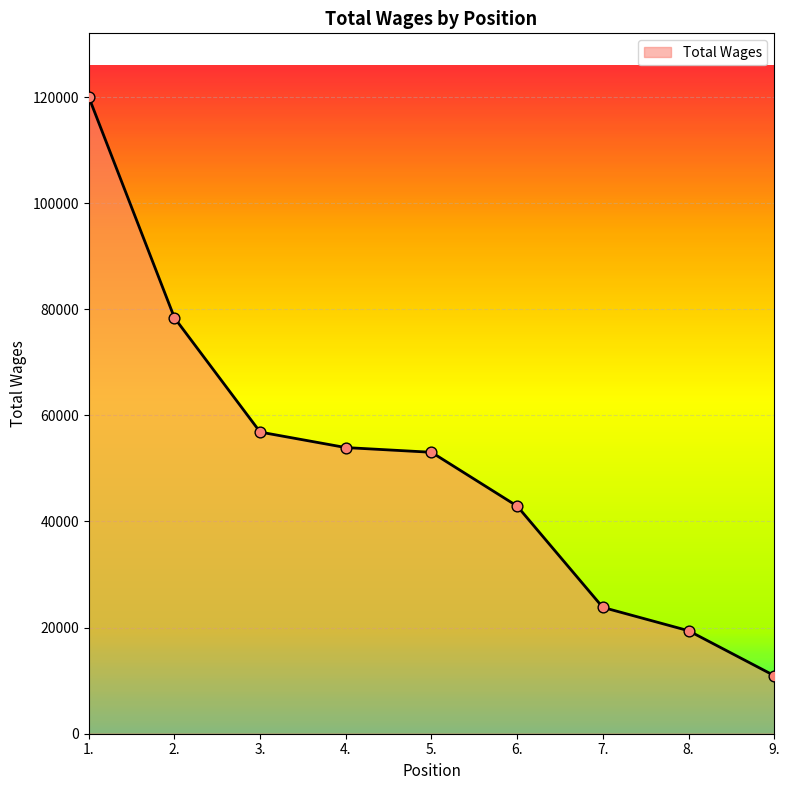

What is the change in value from 5. to 6.?

-10141